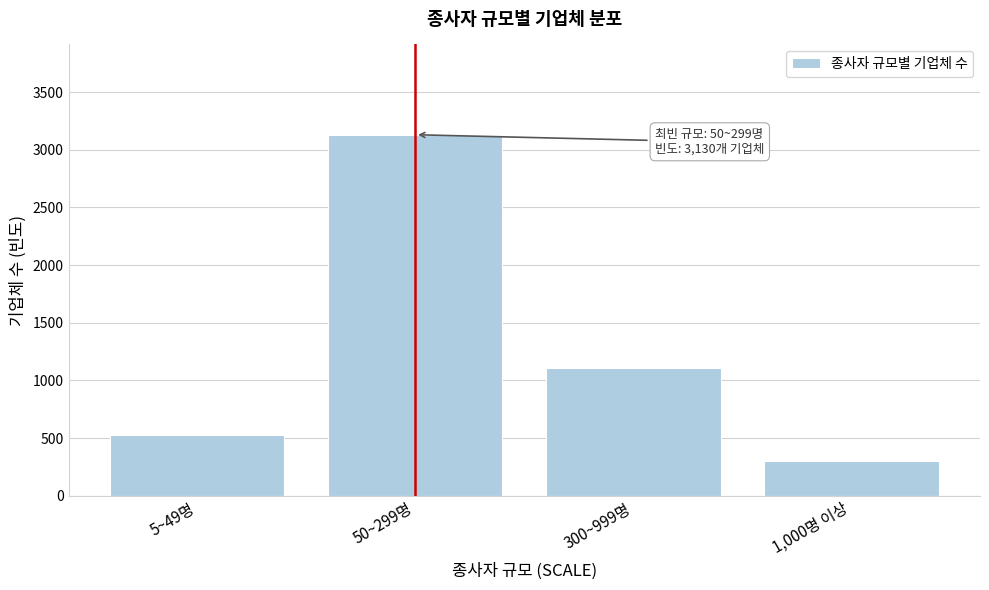

Reading left to right, extract all data points from this chart.

5~49명=531	50~299명=3130	300~999명=1107	1,000명 이상=299